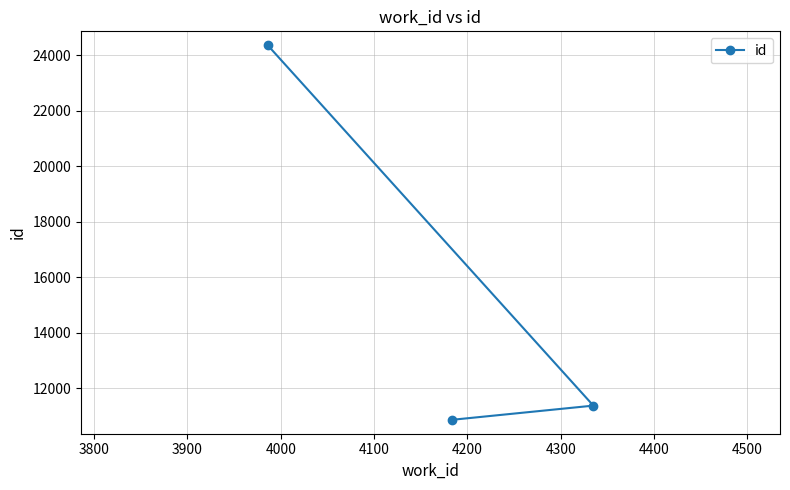

What is the value of the 3rd point from the left?

11367